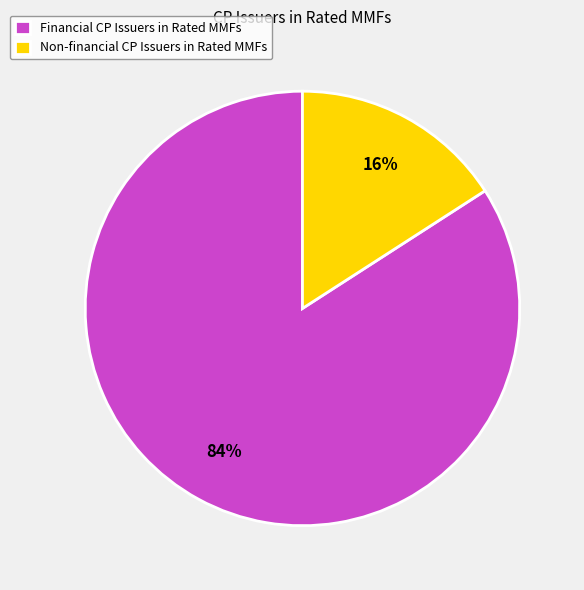

Which has a higher value, Financial CP Issuers in Rated MMFs or Non-financial CP Issuers in Rated MMFs?

Financial CP Issuers in Rated MMFs